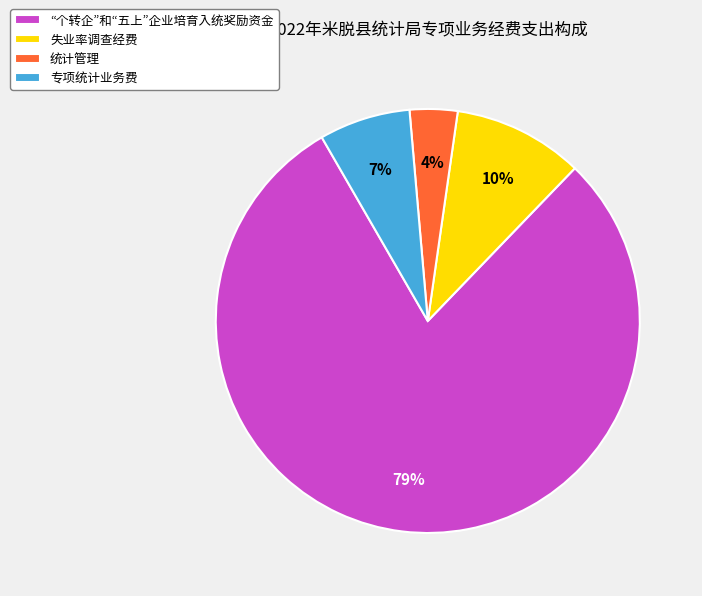

Which has a higher value, “个转企”和“五上”企业培育入统奖励资金 or 统计管理?

“个转企”和“五上”企业培育入统奖励资金